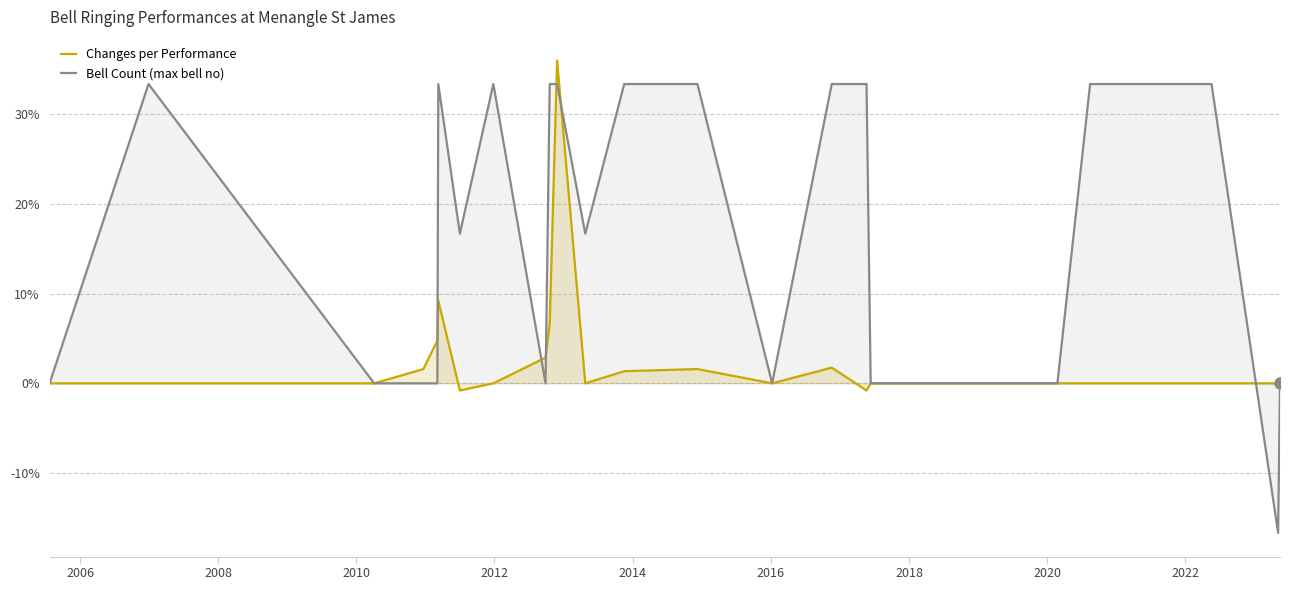

Which series has the largest Y range (max minus min)?

Bell Count (max bell no)